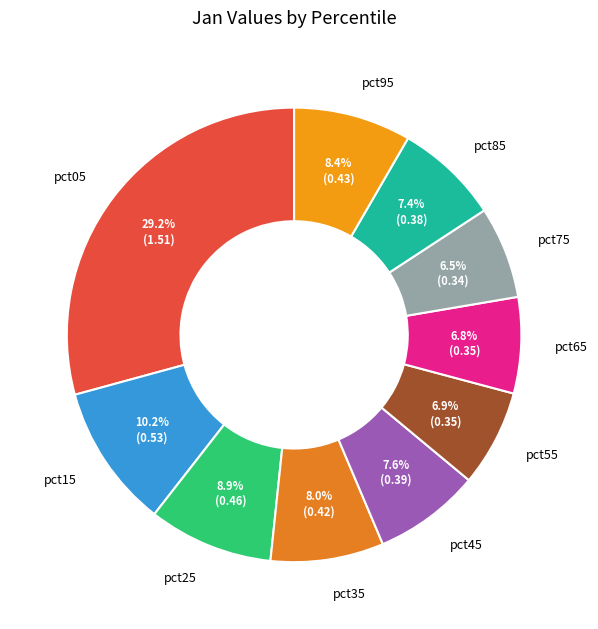

The pct45 slice represents 8% of the pie. True or false?

True